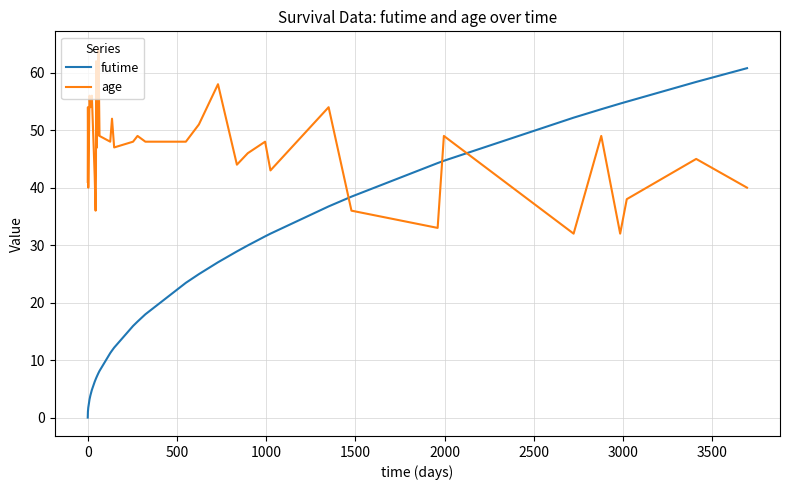

List the series in order of their overall mean, highest first.

age, futime